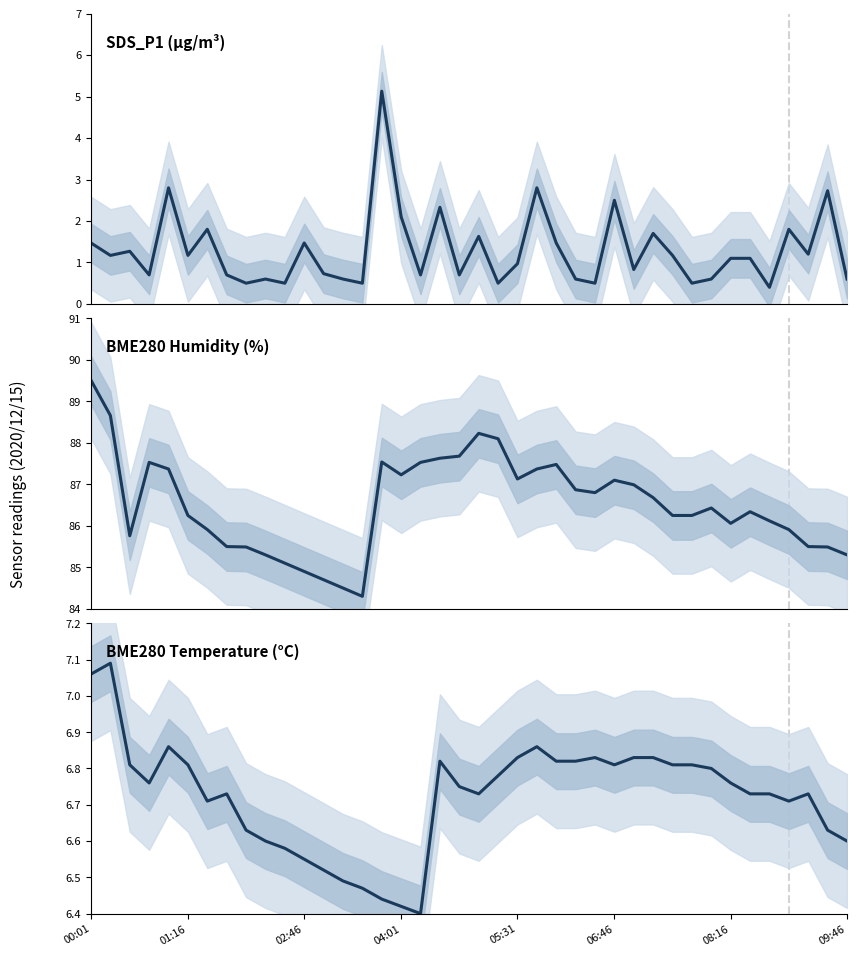

What is the difference between the maximum and minimum values in the SDS_P1 series?

4.7